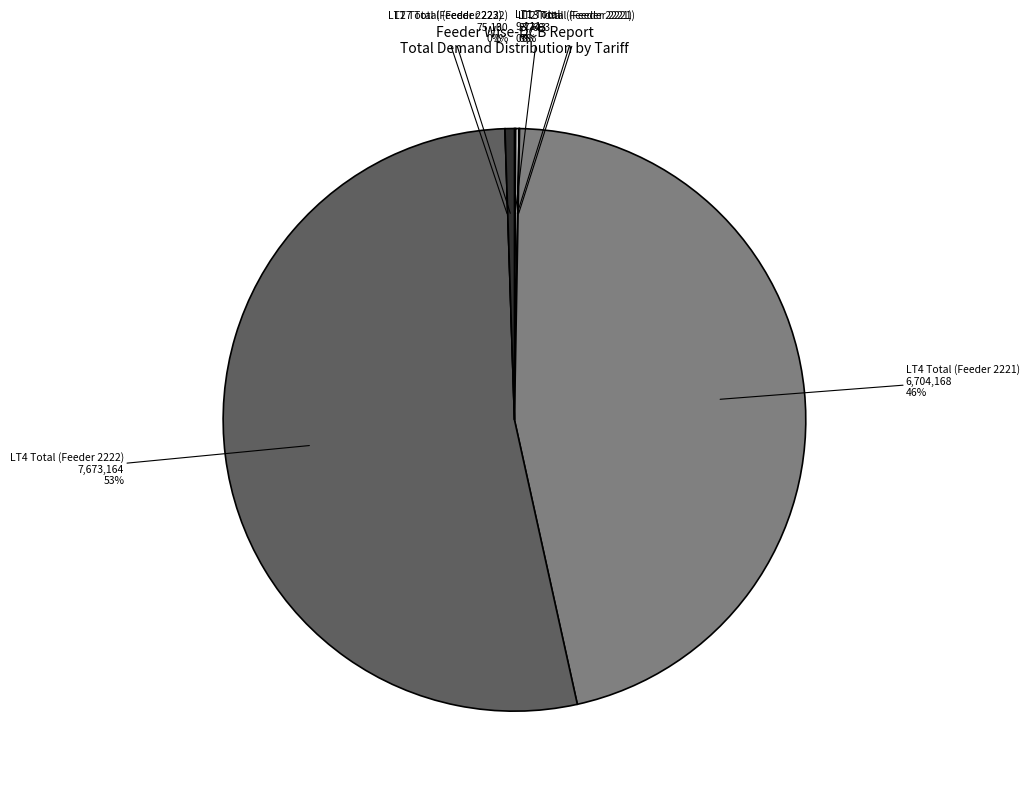

True or false: LT2 Total (Feeder 2221) accounts for 15% of the total.

False